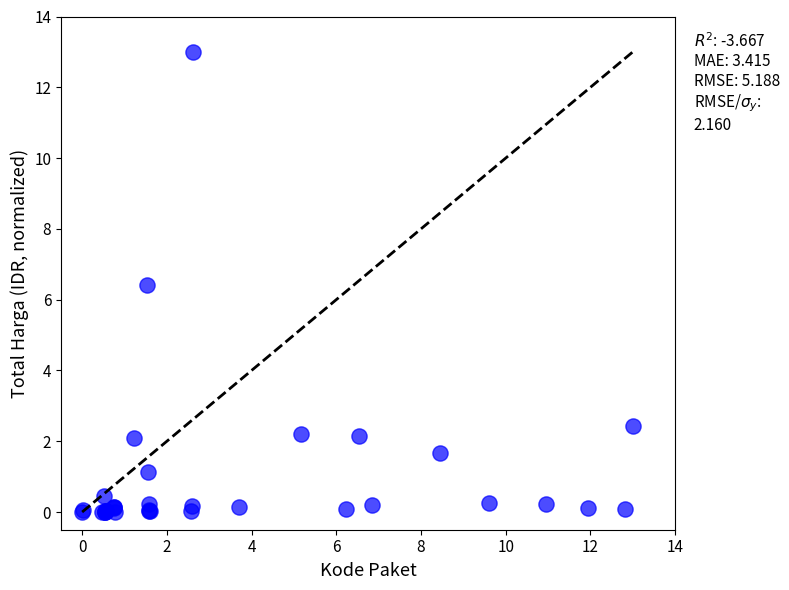

What Y value in the scatter plot is closest to 6?

6.4